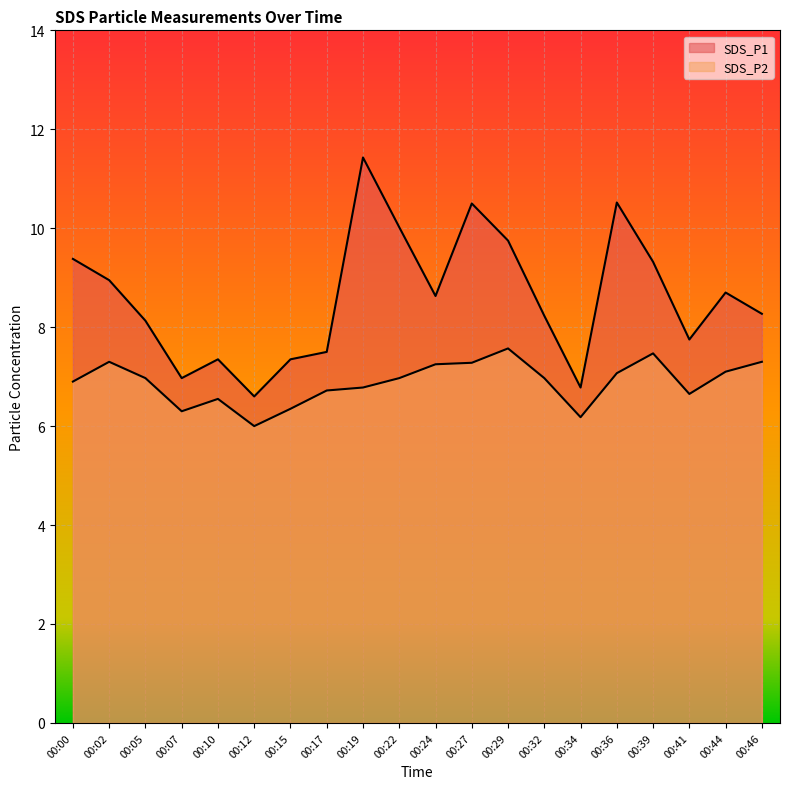

What is the value of the SDS_P2 point at the 2nd from the left?

7.3